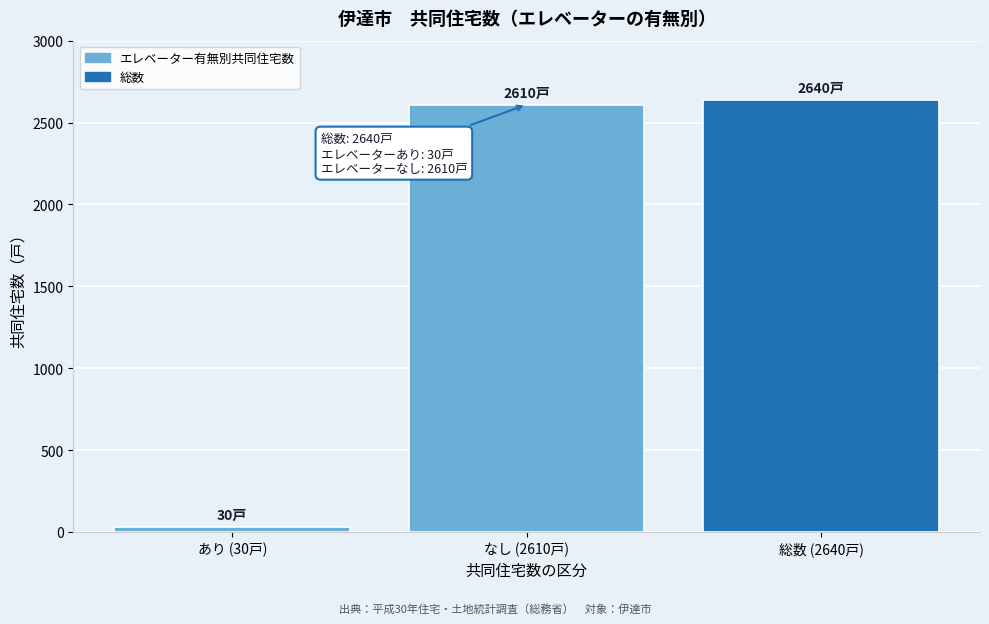

Reading right to left, what are all the values shown in this chart?

総数 (2640戸)=2640	なし (2610戸)=2610	あり (30戸)=30